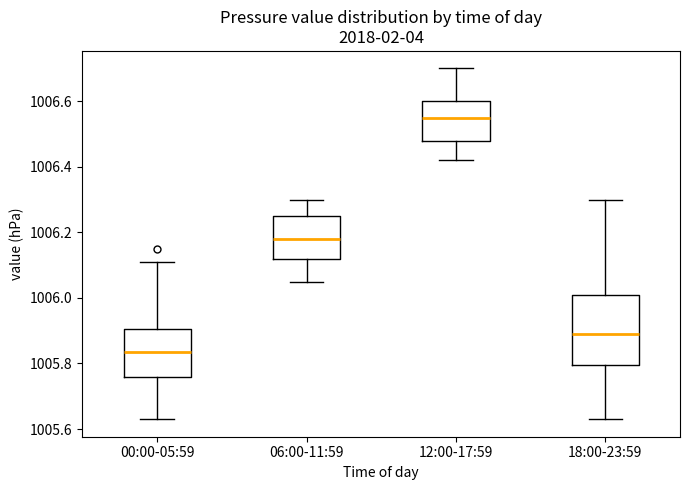

Where does the upper whisker of the box for 06:00-11:59 end on the y-axis? The values are not printed on the chart, so give them approximately, as read against the axis.

1006.30